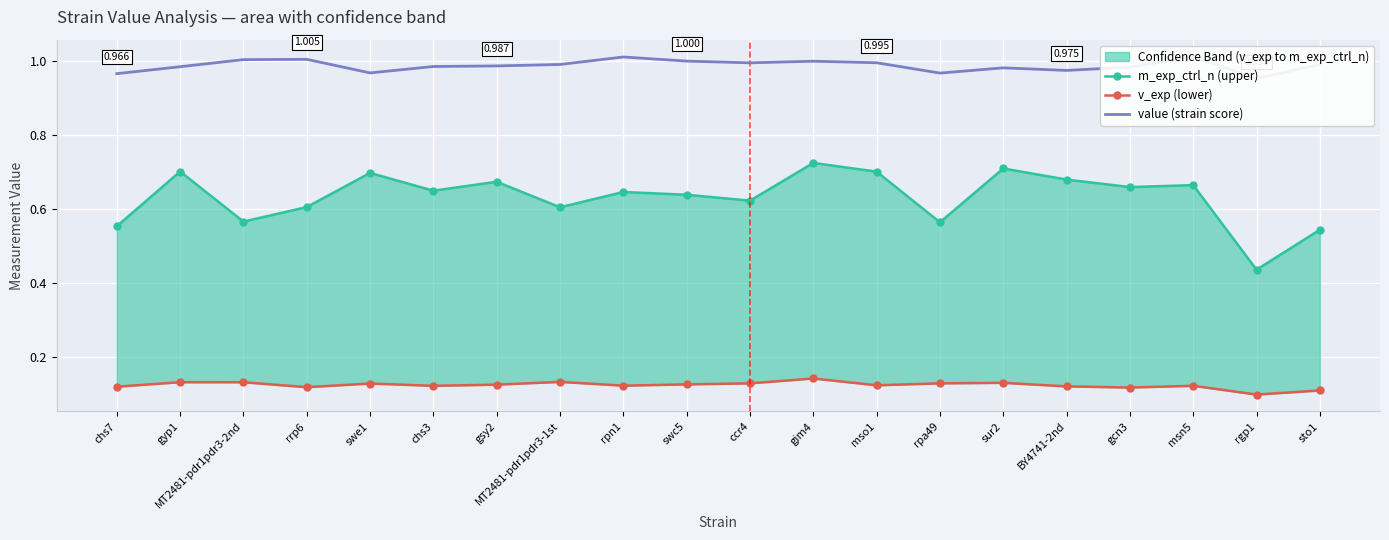

How many interior local valleys does the value (strain score) series have?

5